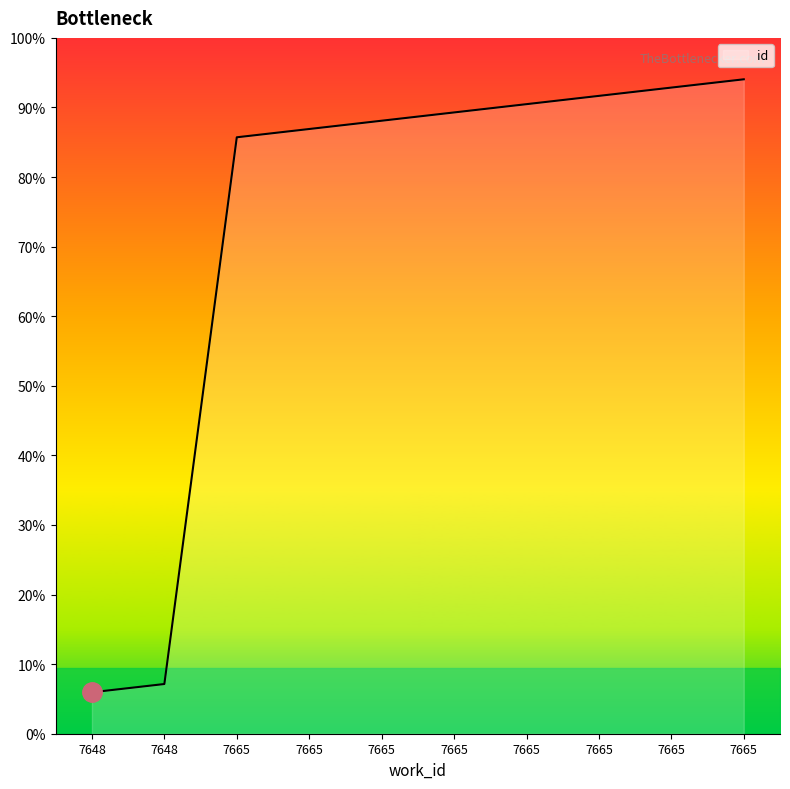

List the labels in order of value, largest first.

7665, 7665, 7665, 7665, 7665, 7665, 7665, 7665, 7648, 7648